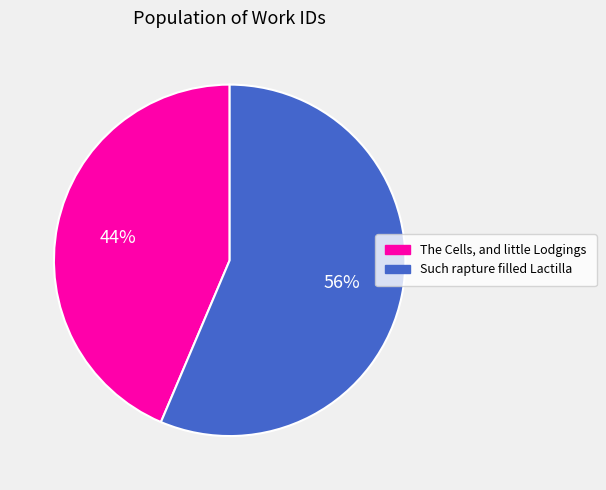

Do Such rapture filled Lactilla and The Cells, and little Lodgings together represent more than half of the pie?

Yes